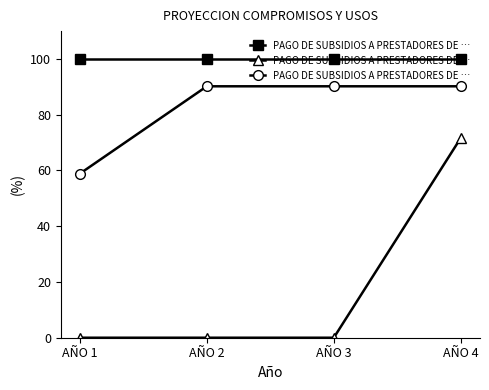

List the labels in order of value, largest first.

AÑO 2, AÑO 3, AÑO 4, AÑO 1